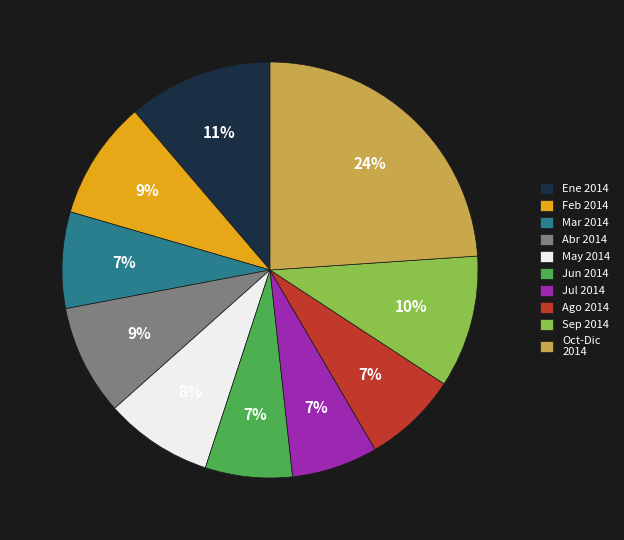

To the nearest percent, what portion does Ago 2014 represent?

7%